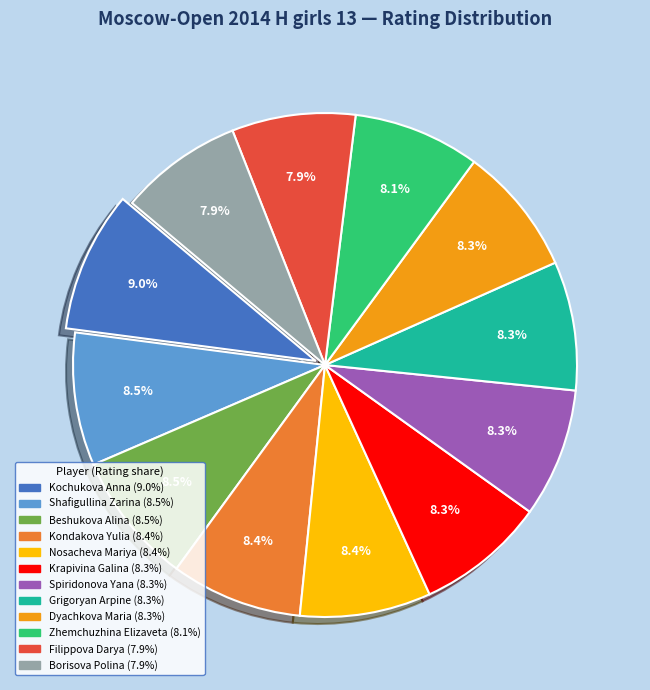

Is there any slice that represents more than half of the pie?

No